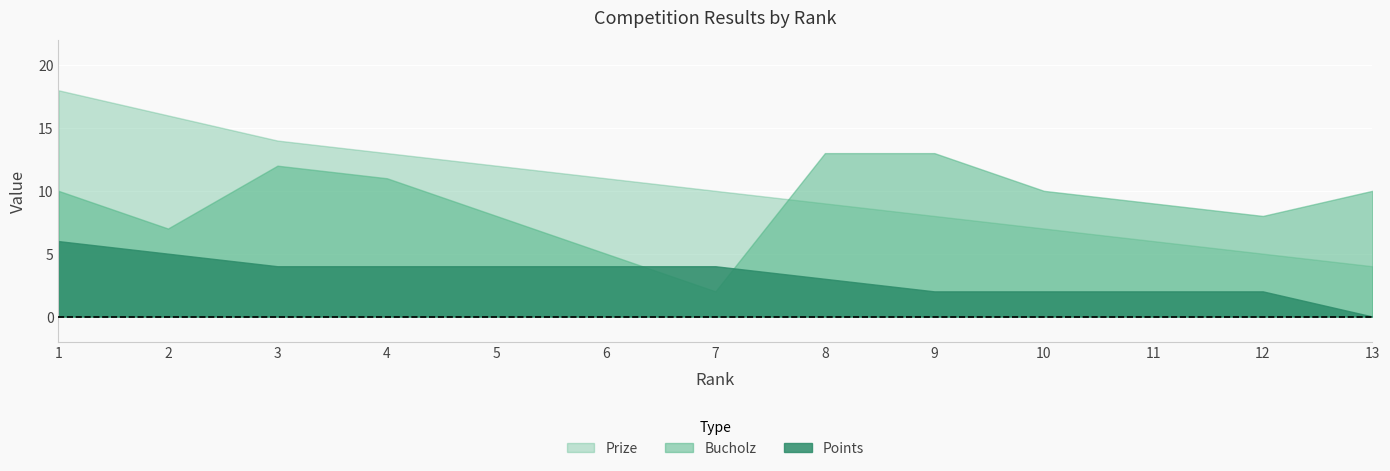

Reading right to left, list all the values displayed in this chart.

Prize: 4	5	6	7	8	9	10	11	12	13	14	16	18
Bucholz: 10	8	9	10	13	13	2	5	8	11	12	7	10
Points: 0	2	2	2	2	3	4	4	4	4	4	5	6